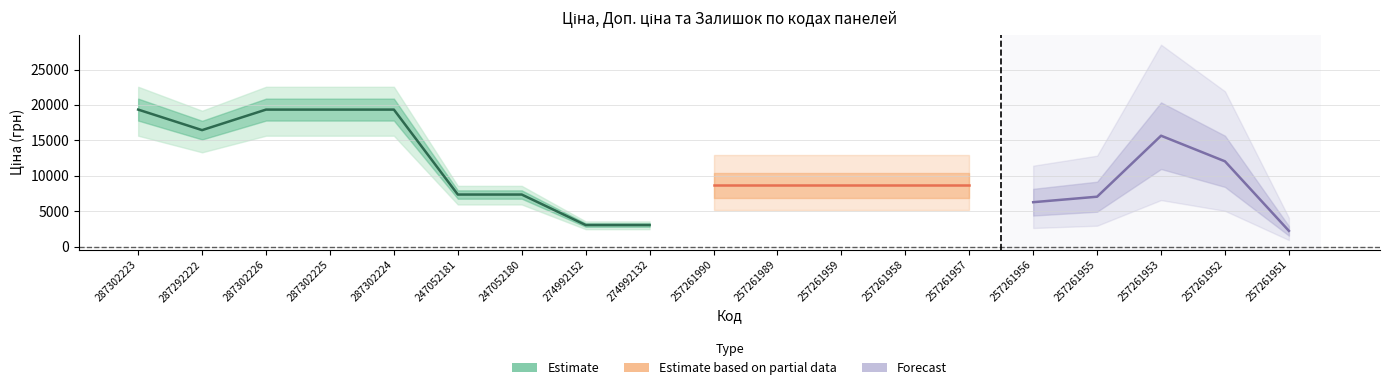

True or false: Залишок has more than 0 interior local peaks.

True